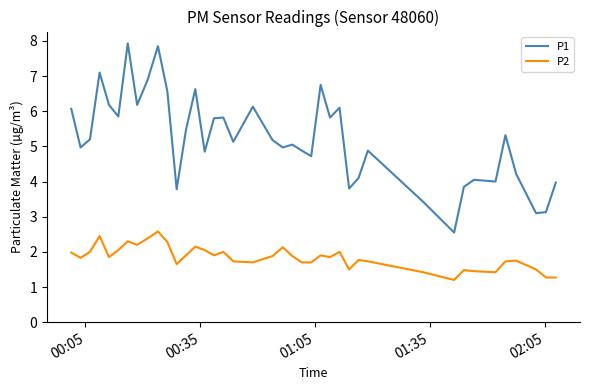

What is the highest value of the P1 series?

7.9